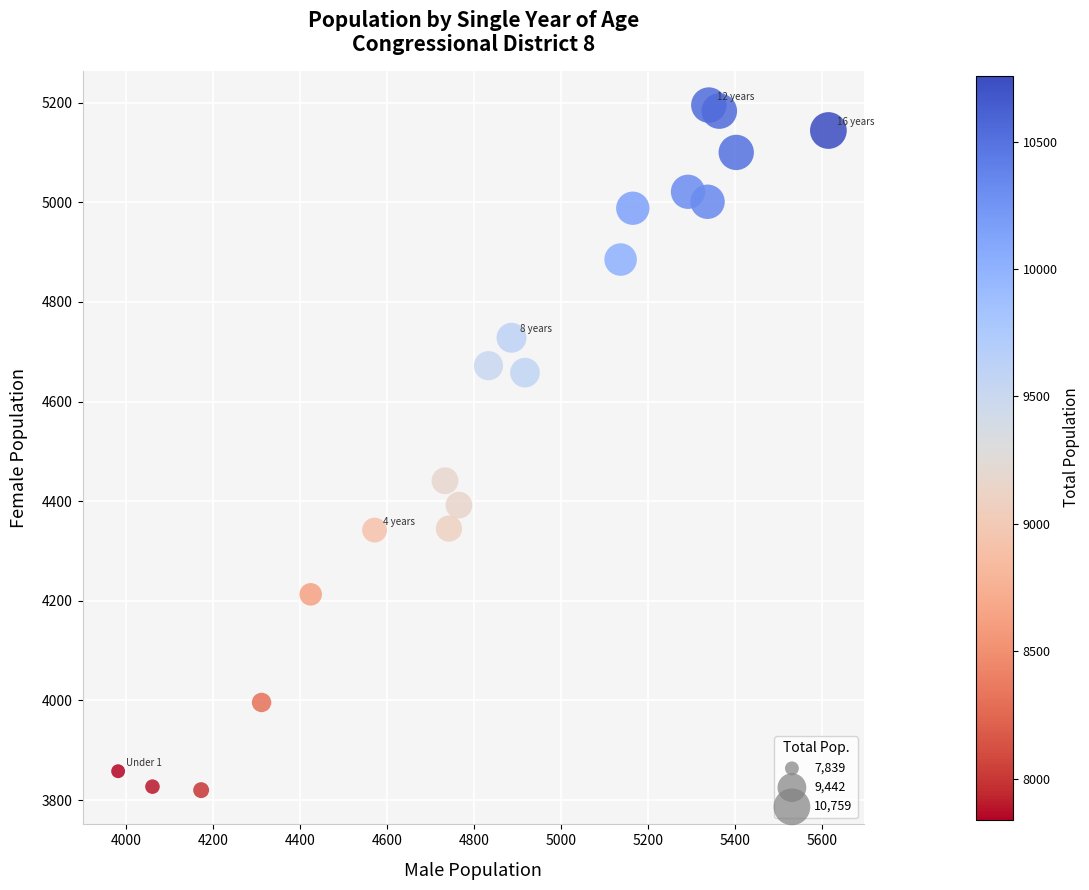

What is the range of Y values (max minus min)?

1375